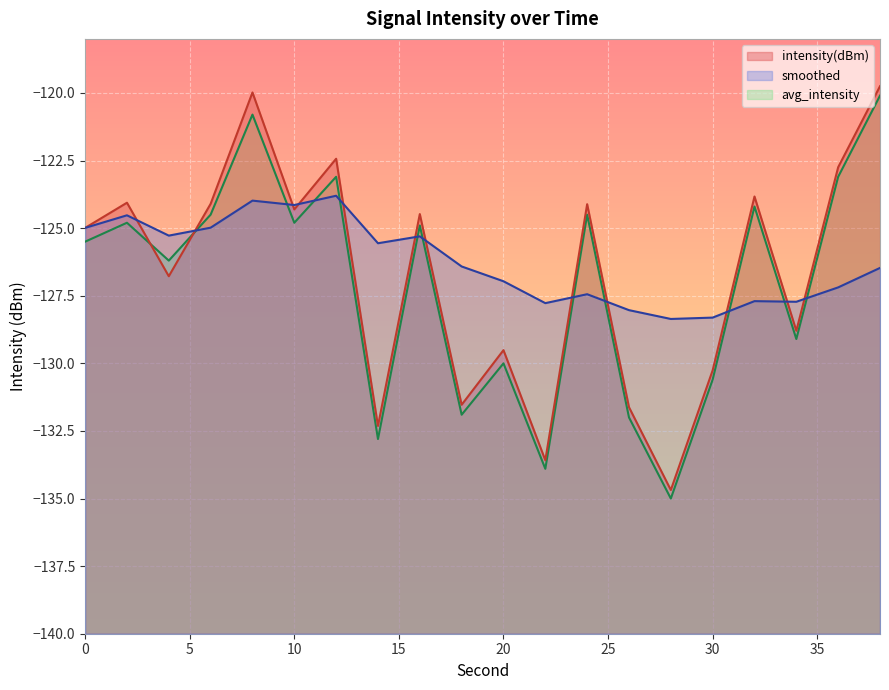

Which series has the largest range (max minus min)?

intensity(dBm)